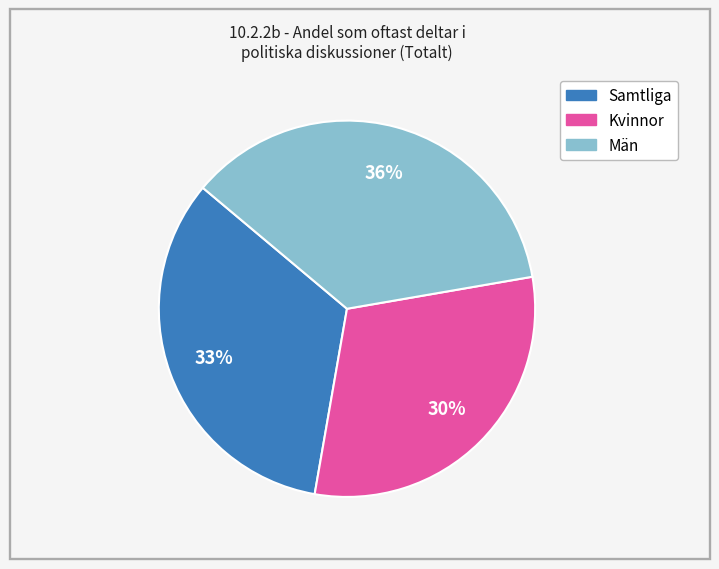

To the nearest percent, what portion does Samtliga represent?

33%